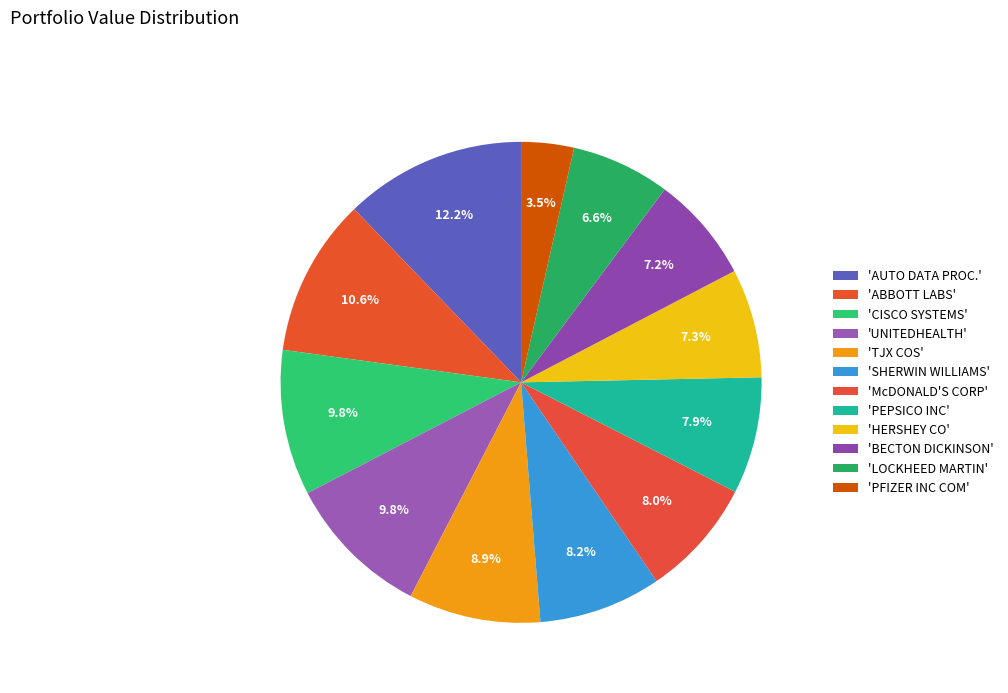

Does any single category account for the majority?

No